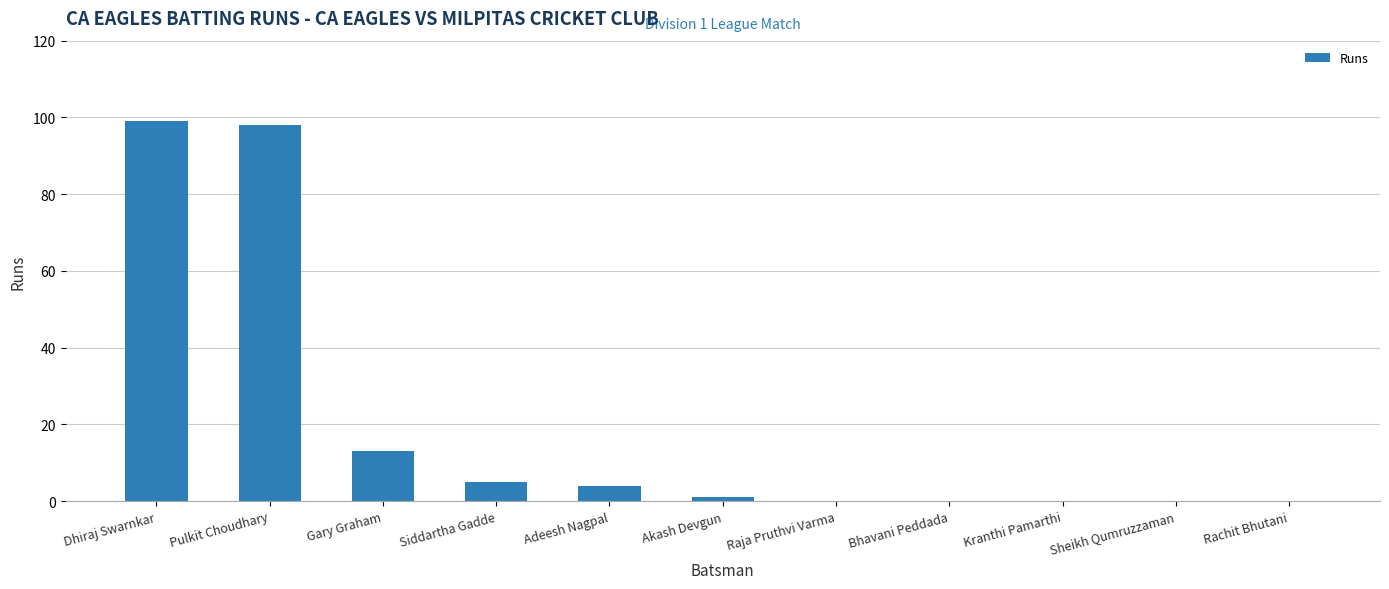

The value at Adeesh Nagpal is 4. True or false?

True